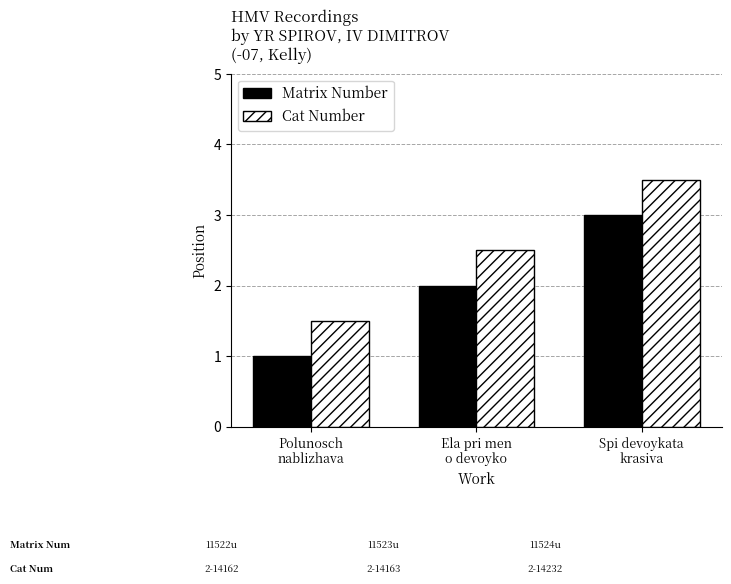

What is the label of the 1st bar from the left?

Polunosch
nablizhava